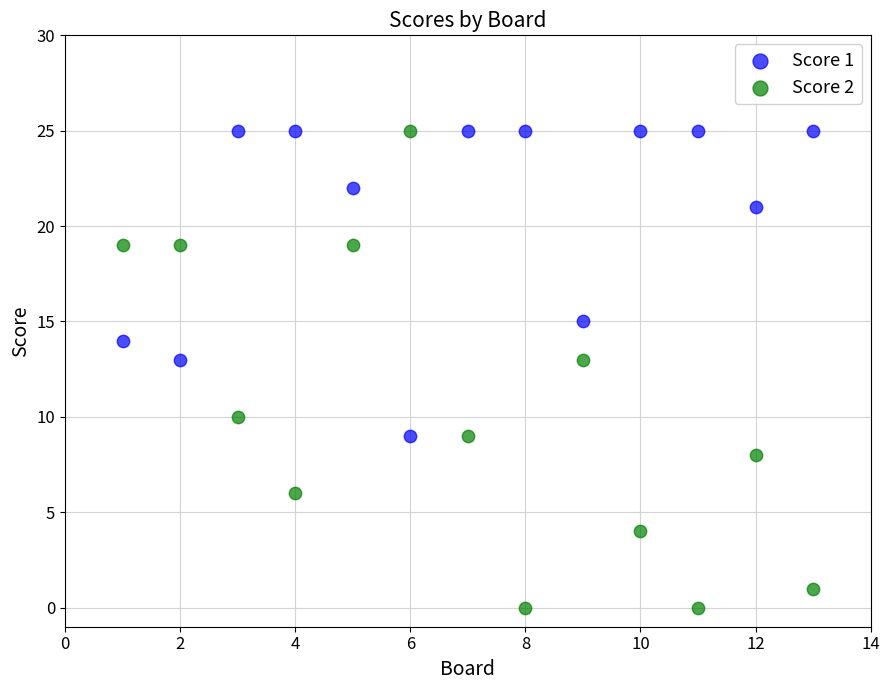

Across all data points, what is the range of X values (max minus min)?

12